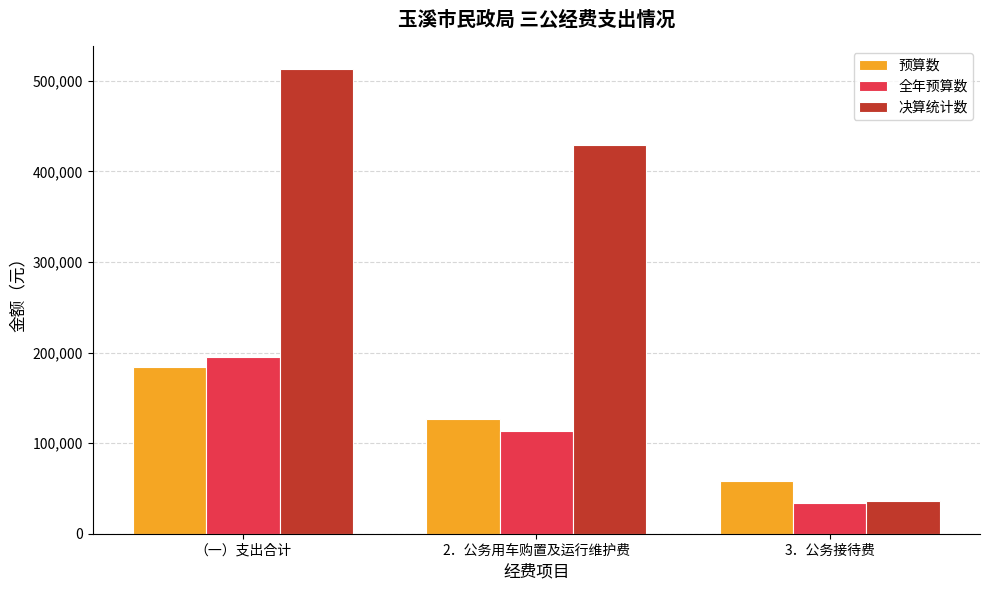

Reading right to left, transcribe all the data shown in this chart.

预算数: 3．公务接待费=58000.0	2．公务用车购置及运行维护费=126416.0	（一）支出合计=184416.0
全年预算数: 3．公务接待费=33534.6	2．公务用车购置及运行维护费=113871.1	（一）支出合计=195115.7
决算统计数: 3．公务接待费=36185.6	2．公务用车购置及运行维护费=428633.6	（一）支出合计=512529.2